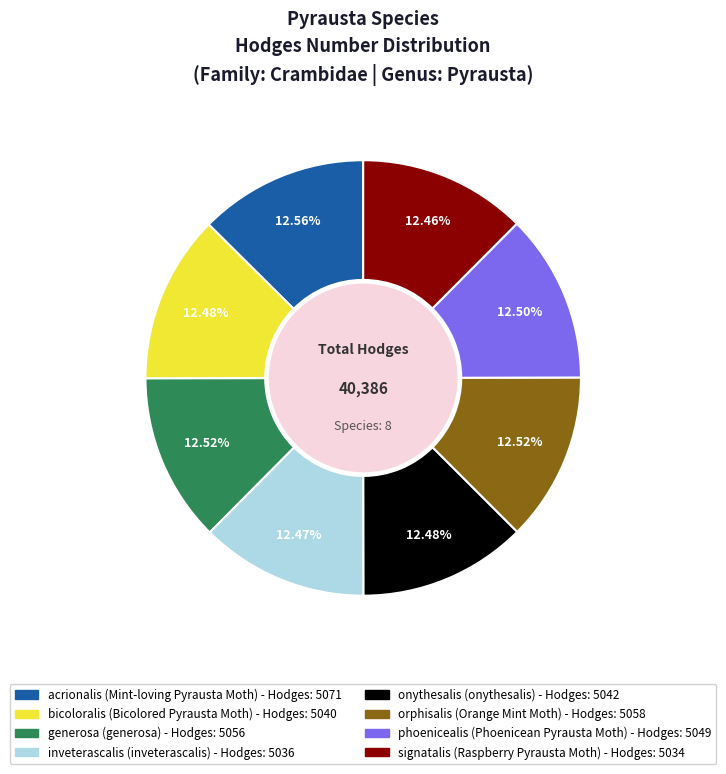

How many slices are in this pie chart?

8